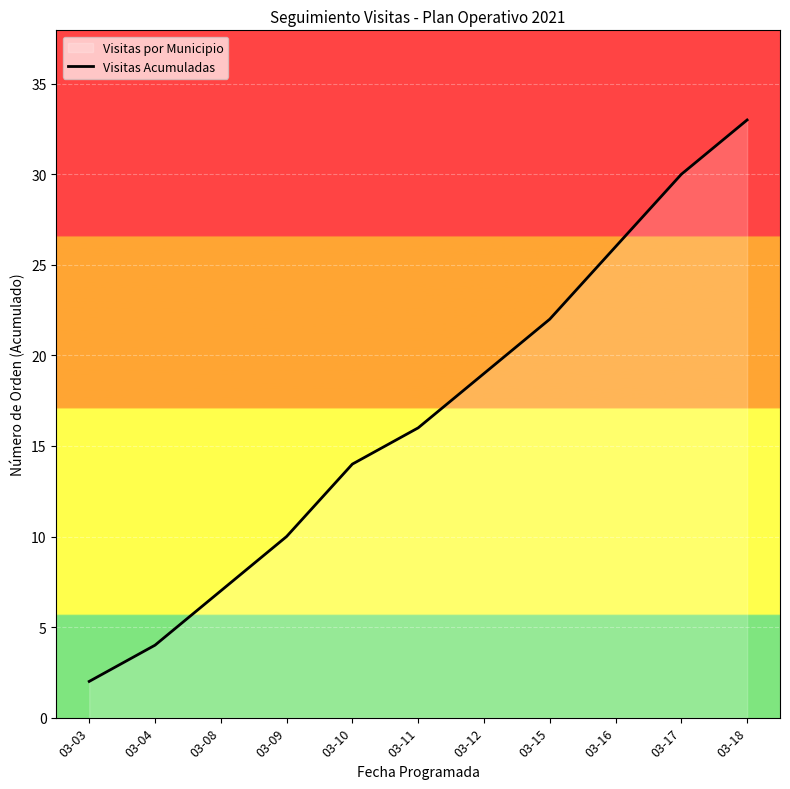

The chart shows a value of 33 at 03-18. True or false?

True